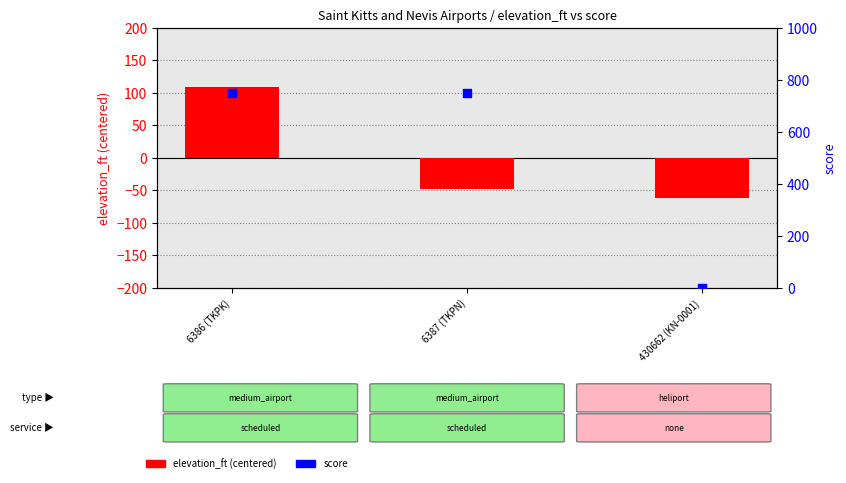

Which series contains the highest Y value?

score